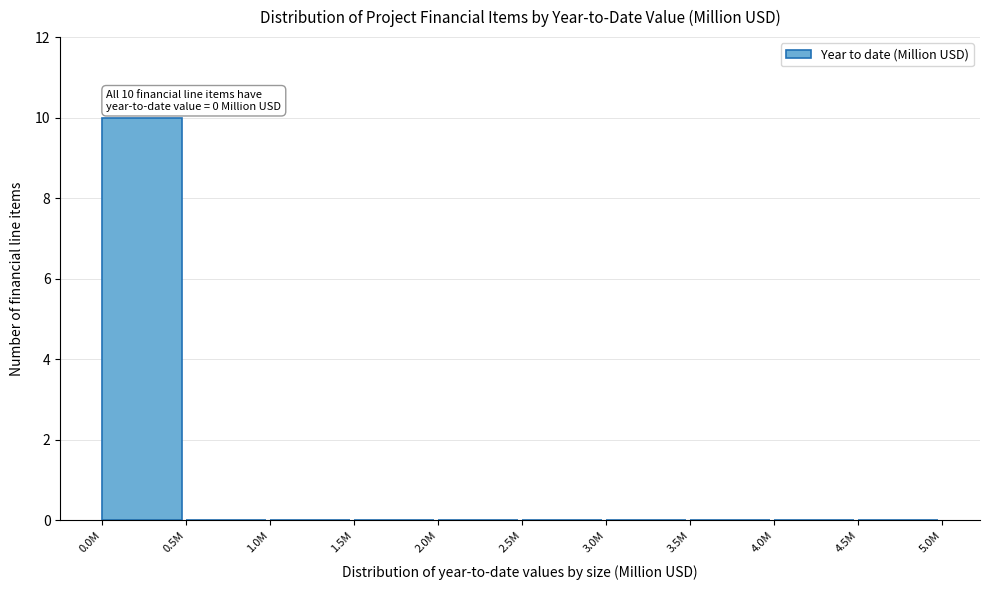

Reading right to left, extract all data points from this chart.

4.5M=0	4.0M=0	3.5M=0	3.0M=0	2.5M=0	2.0M=0	1.5M=0	1.0M=0	0.5M=0	0.0M=10